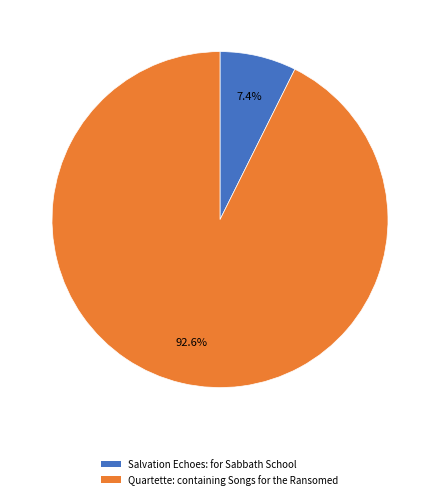

To the nearest percent, what is the difference between the Salvation Echoes: for Sabbath School and Quartette: containing Songs for the Ransomed slice percentages?

85%